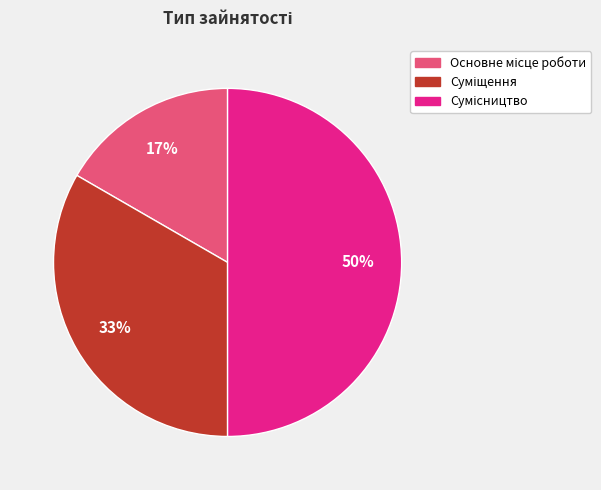

Count the number of slices in the pie.

3